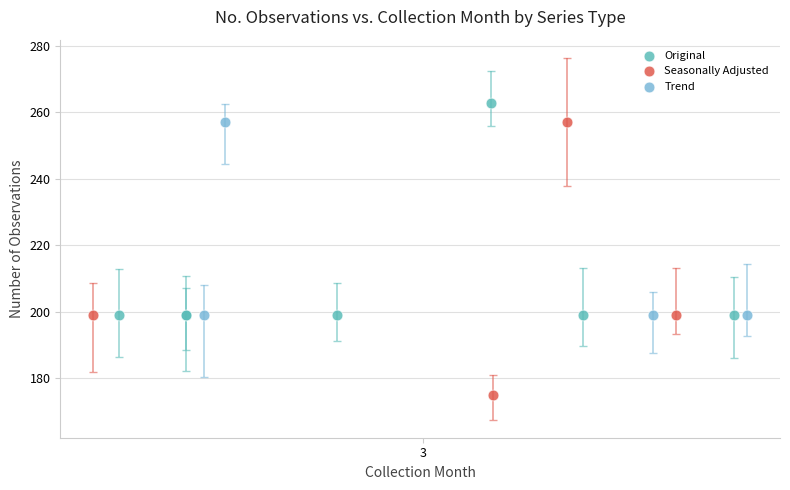

Which series contains the highest Y value?

Original